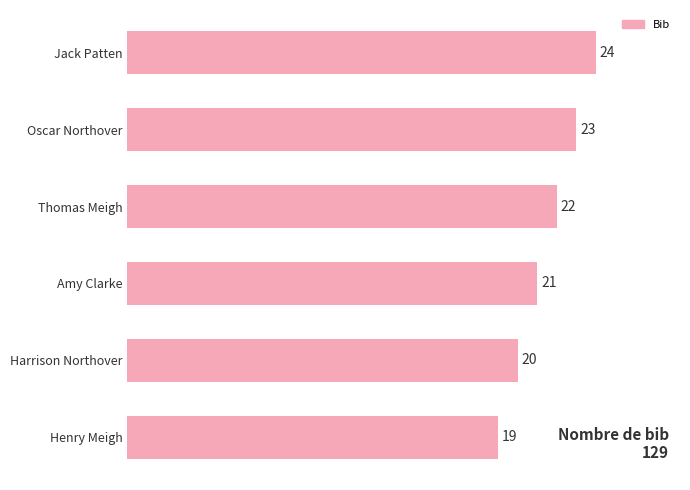

Rank the categories by value from highest to lowest.

Jack Patten, Oscar Northover, Thomas Meigh, Amy Clarke, Harrison Northover, Henry Meigh